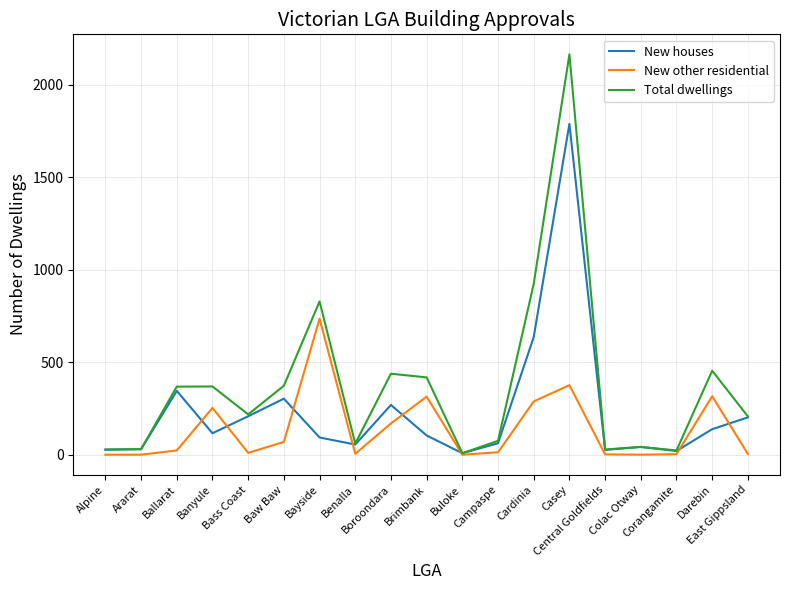

List the series in order of their overall mean, highest first.

Total dwellings, New houses, New other residential